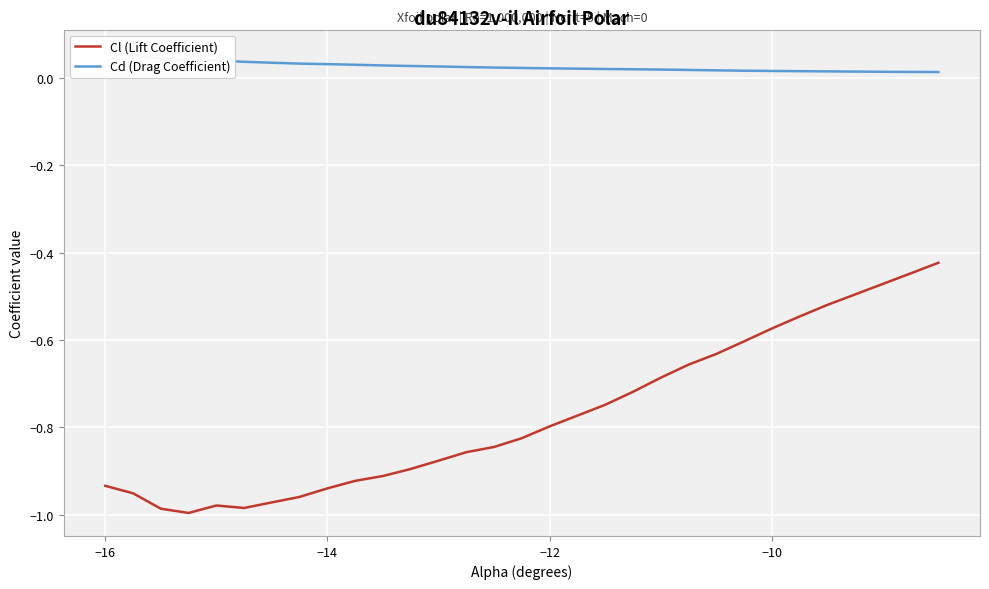

True or false: Cd (Drag Coefficient) and Cl (Lift Coefficient) intersect in this chart.

False